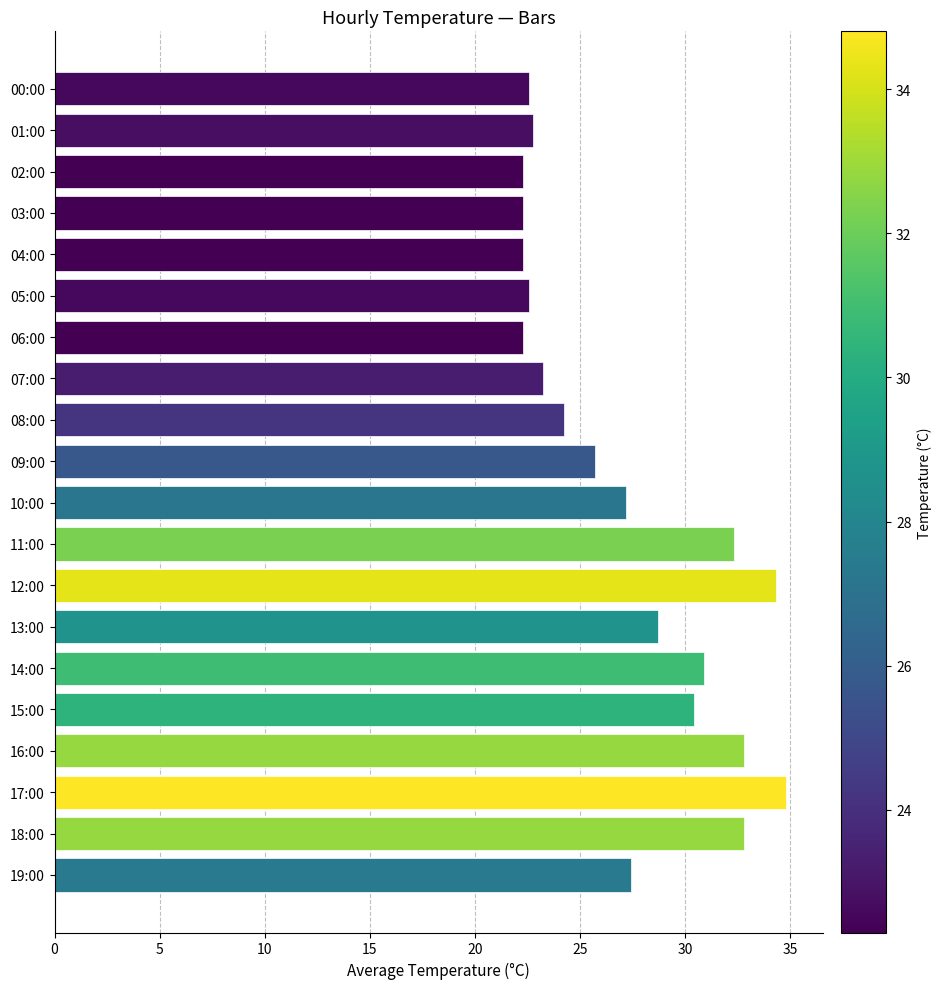

Count the number of data series in this chart.

1